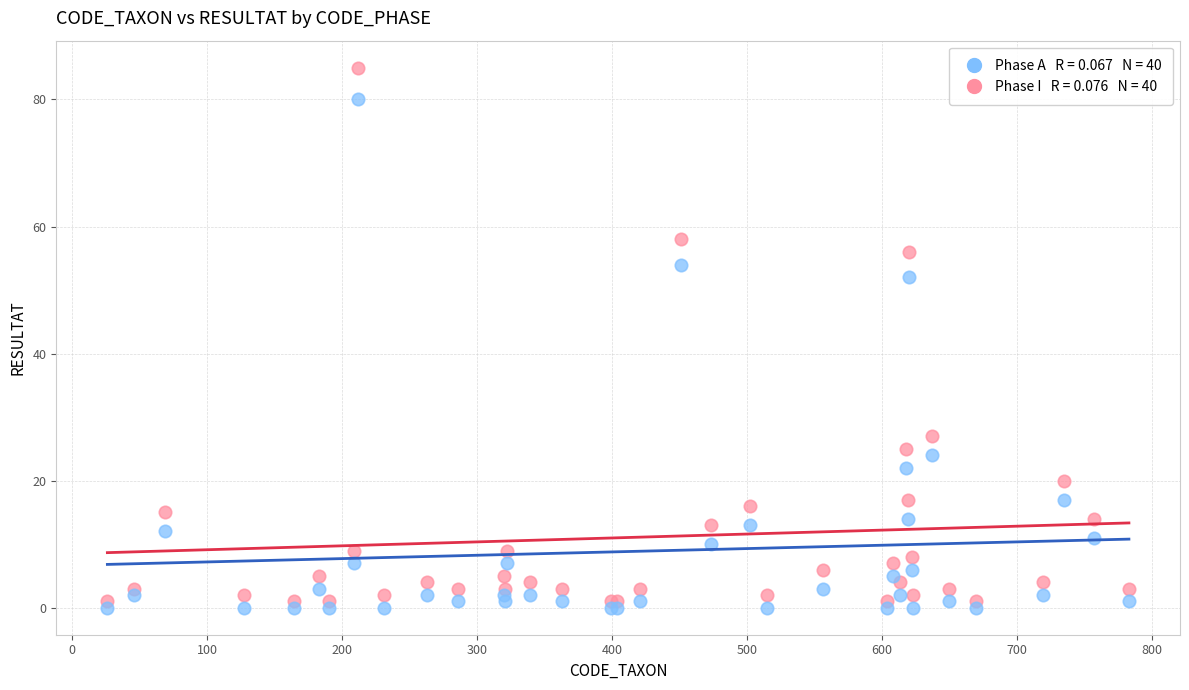

Across all series, what Y value is closest to 42?

52